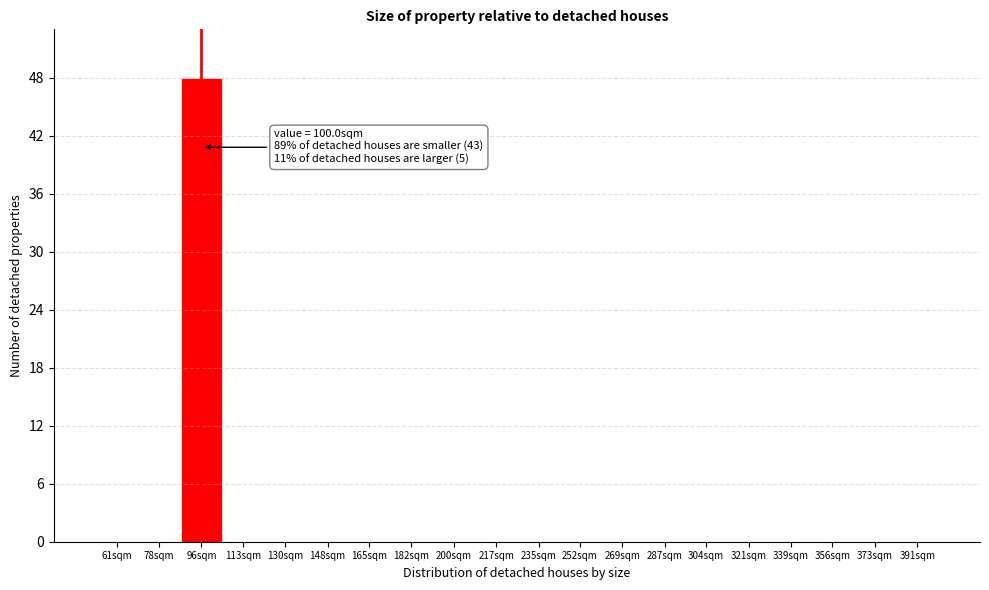

Reading right to left, what are all the values shown in this chart?

391sqm=0	373sqm=0	356sqm=0	339sqm=0	321sqm=0	304sqm=0	287sqm=0	269sqm=0	252sqm=0	235sqm=0	217sqm=0	200sqm=0	182sqm=0	165sqm=0	148sqm=0	130sqm=0	113sqm=0	96sqm=48	78sqm=0	61sqm=0